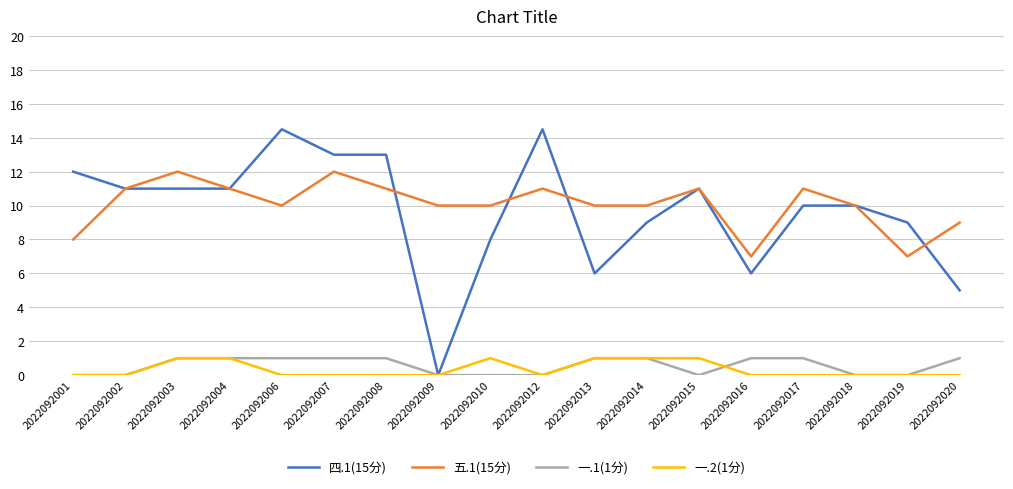

Reading right to left, transcribe all the data shown in this chart.

四.1(15分): 2022092020=5.0	2022092019=9.0	2022092018=10.0	2022092017=10.0	2022092016=6.0	2022092015=11.0	2022092014=9.0	2022092013=6.0	2022092012=14.5	2022092010=8.0	2022092009=0.0	2022092008=13.0	2022092007=13.0	2022092006=14.5	2022092004=11.0	2022092003=11.0	2022092002=11.0	2022092001=12.0
五.1(15分): 2022092020=9.0	2022092019=7.0	2022092018=10.0	2022092017=11.0	2022092016=7.0	2022092015=11.0	2022092014=10.0	2022092013=10.0	2022092012=11.0	2022092010=10.0	2022092009=10.0	2022092008=11.0	2022092007=12.0	2022092006=10.0	2022092004=11.0	2022092003=12.0	2022092002=11.0	2022092001=8.0
一.1(1分): 2022092020=1.0	2022092019=0.0	2022092018=0.0	2022092017=1.0	2022092016=1.0	2022092015=0.0	2022092014=1.0	2022092013=1.0	2022092012=0.0	2022092010=0.0	2022092009=0.0	2022092008=1.0	2022092007=1.0	2022092006=1.0	2022092004=1.0	2022092003=1.0	2022092002=0.0	2022092001=0.0
一.2(1分): 2022092020=0.0	2022092019=0.0	2022092018=0.0	2022092017=0.0	2022092016=0.0	2022092015=1.0	2022092014=1.0	2022092013=1.0	2022092012=0.0	2022092010=1.0	2022092009=0.0	2022092008=0.0	2022092007=0.0	2022092006=0.0	2022092004=1.0	2022092003=1.0	2022092002=0.0	2022092001=0.0